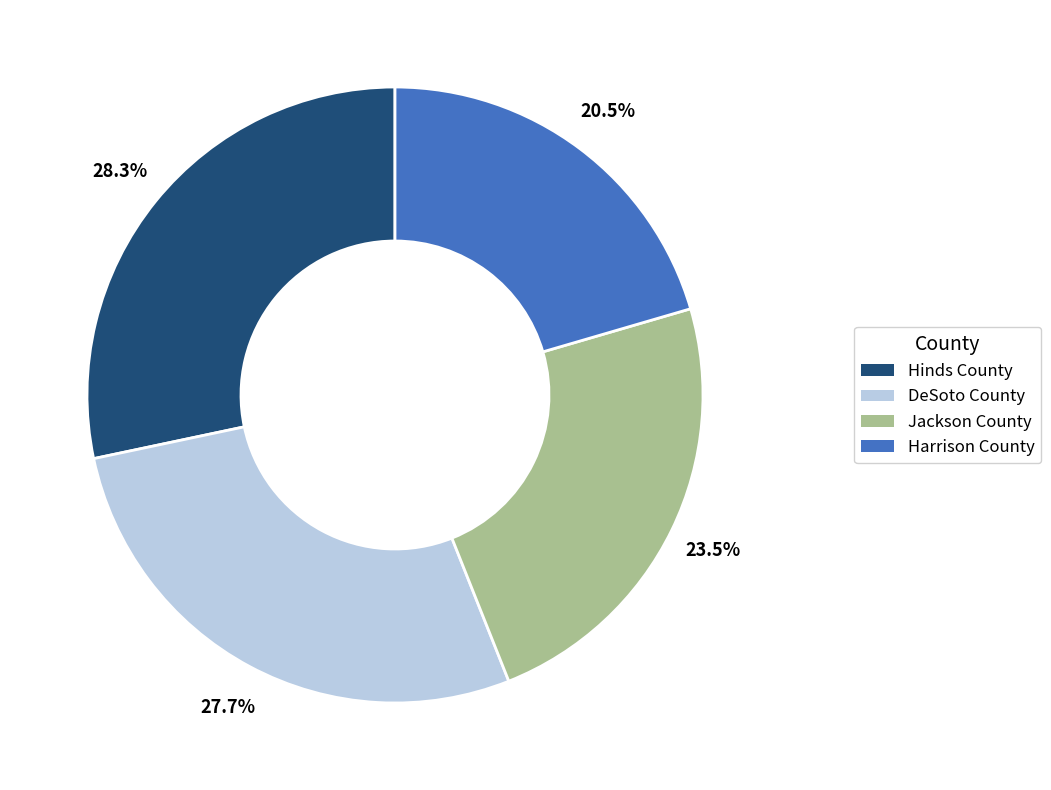

Does any single category account for the majority?

No